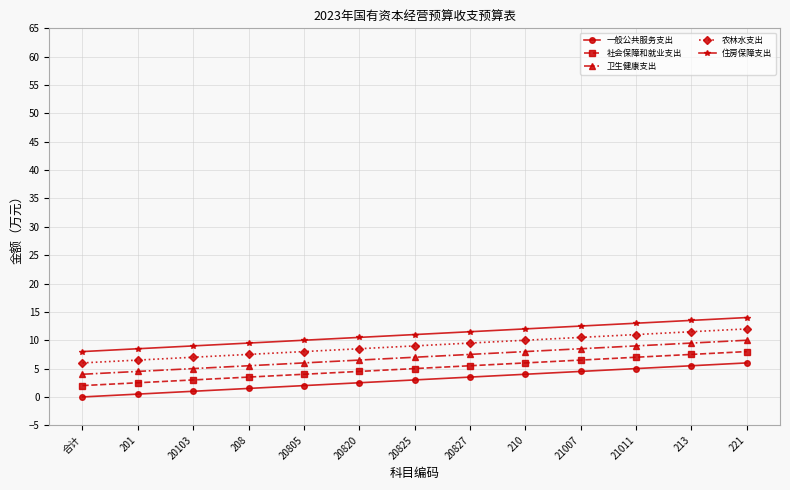

True or false: 住房保障支出 and 一般公共服务支出 intersect in this chart.

False